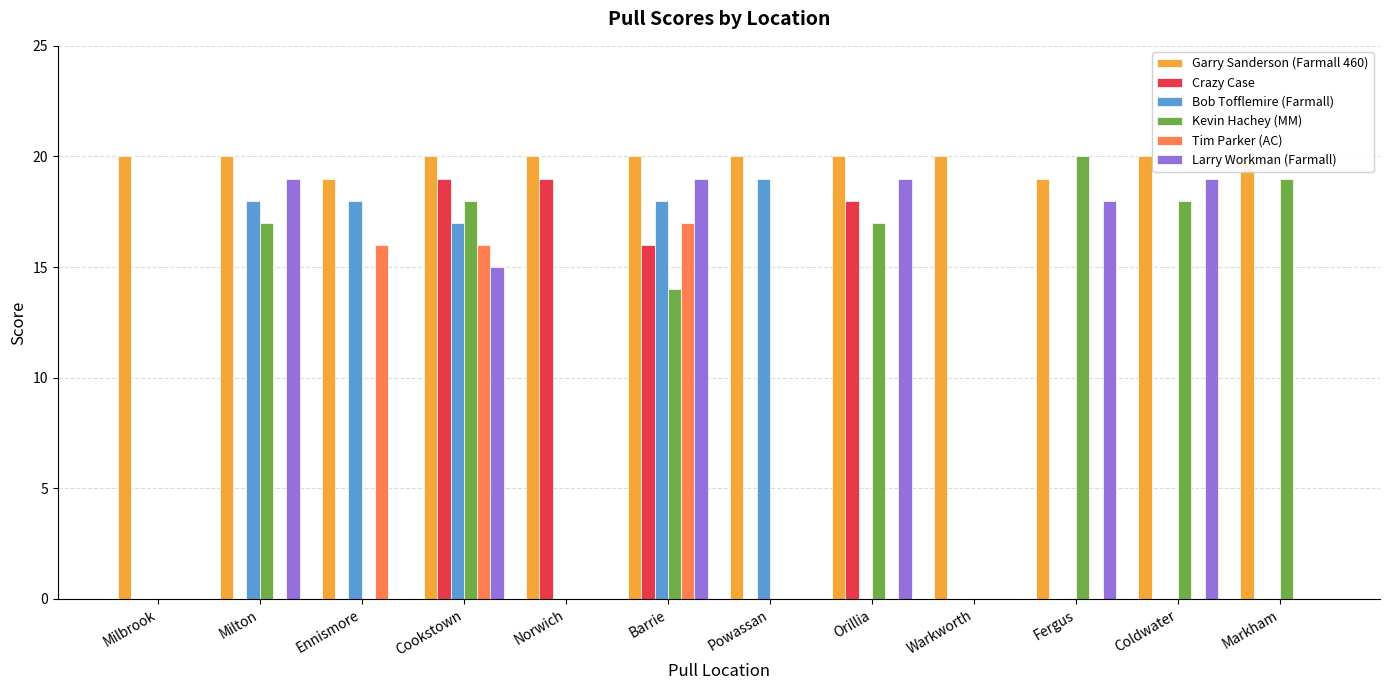

Reading left to right, list all the values displayed in this chart.

Garry Sanderson (Farmall 460): Milbrook=20	Milton=20	Ennismore=19	Cookstown=20	Norwich=20	Barrie=20	Powassan=20	Orillia=20	Warkworth=20	Fergus=19	Coldwater=20	Markham=20
Crazy Case: Milbrook=0	Milton=0	Ennismore=0	Cookstown=19	Norwich=19	Barrie=16	Powassan=0	Orillia=18	Warkworth=0	Fergus=0	Coldwater=0	Markham=0
Bob Tofflemire (Farmall): Milbrook=0	Milton=18	Ennismore=18	Cookstown=17	Norwich=0	Barrie=18	Powassan=19	Orillia=0	Warkworth=0	Fergus=0	Coldwater=0	Markham=0
Kevin Hachey (MM): Milbrook=0	Milton=17	Ennismore=0	Cookstown=18	Norwich=0	Barrie=14	Powassan=0	Orillia=17	Warkworth=0	Fergus=20	Coldwater=18	Markham=19
Tim Parker (AC): Milbrook=0	Milton=0	Ennismore=16	Cookstown=16	Norwich=0	Barrie=17	Powassan=0	Orillia=0	Warkworth=0	Fergus=0	Coldwater=0	Markham=0
Larry Workman (Farmall): Milbrook=0	Milton=19	Ennismore=0	Cookstown=15	Norwich=0	Barrie=19	Powassan=0	Orillia=19	Warkworth=0	Fergus=18	Coldwater=19	Markham=0